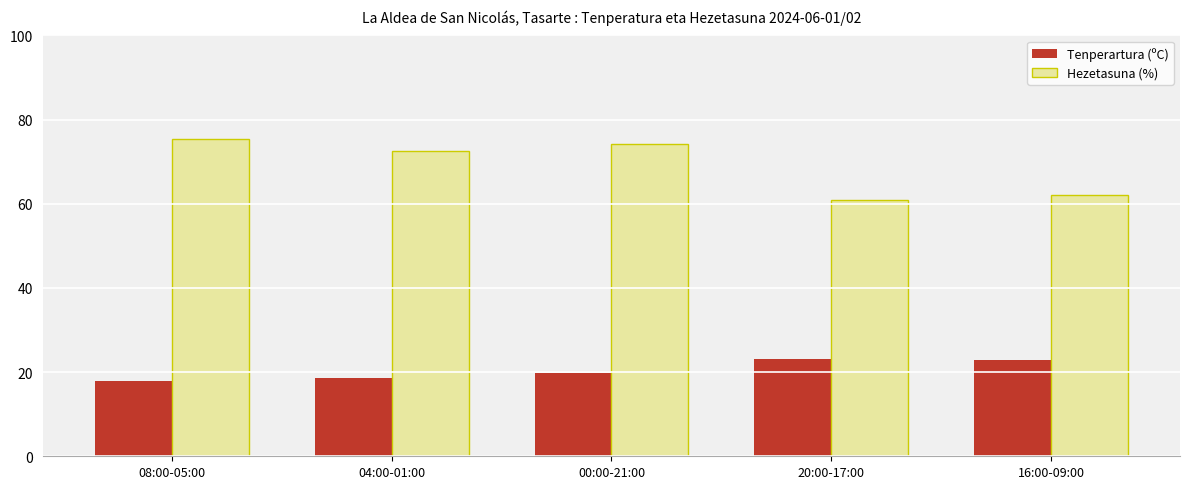

Is the value of Hezetasuna (%) at 00:00-21:00 greater than the value of Tenperartura (ºC) at 04:00-01:00?

Yes